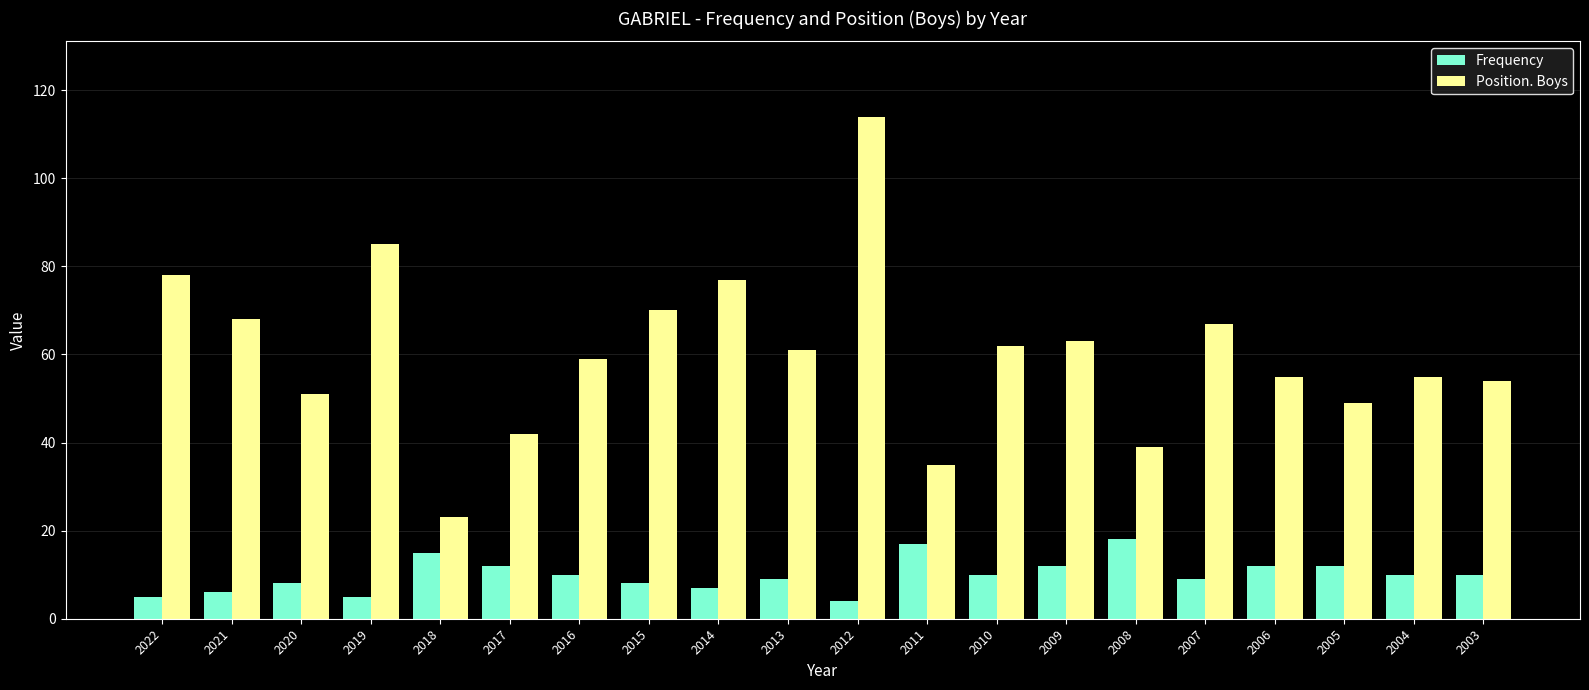

What is the average value of the Position. Boys series?

60